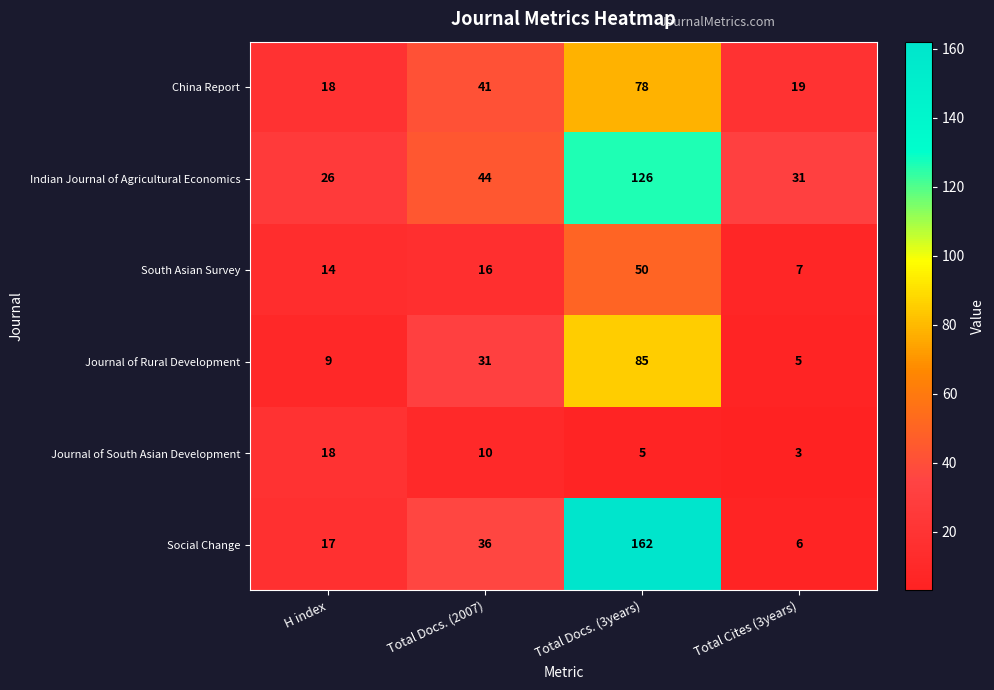

What is the smallest value displayed?

3